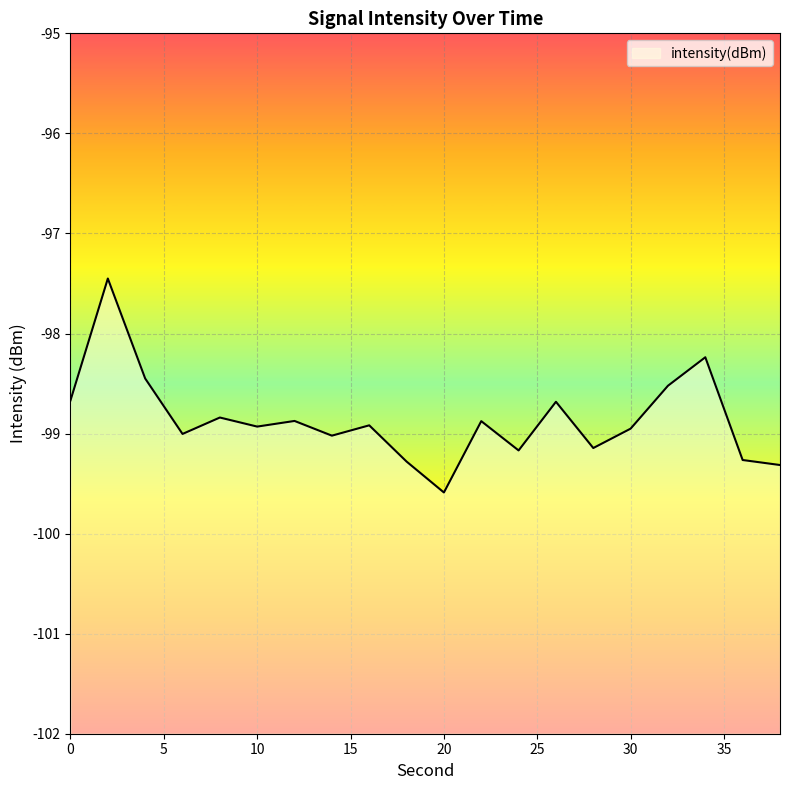

What is the difference between the maximum and second lowest values?

1.9